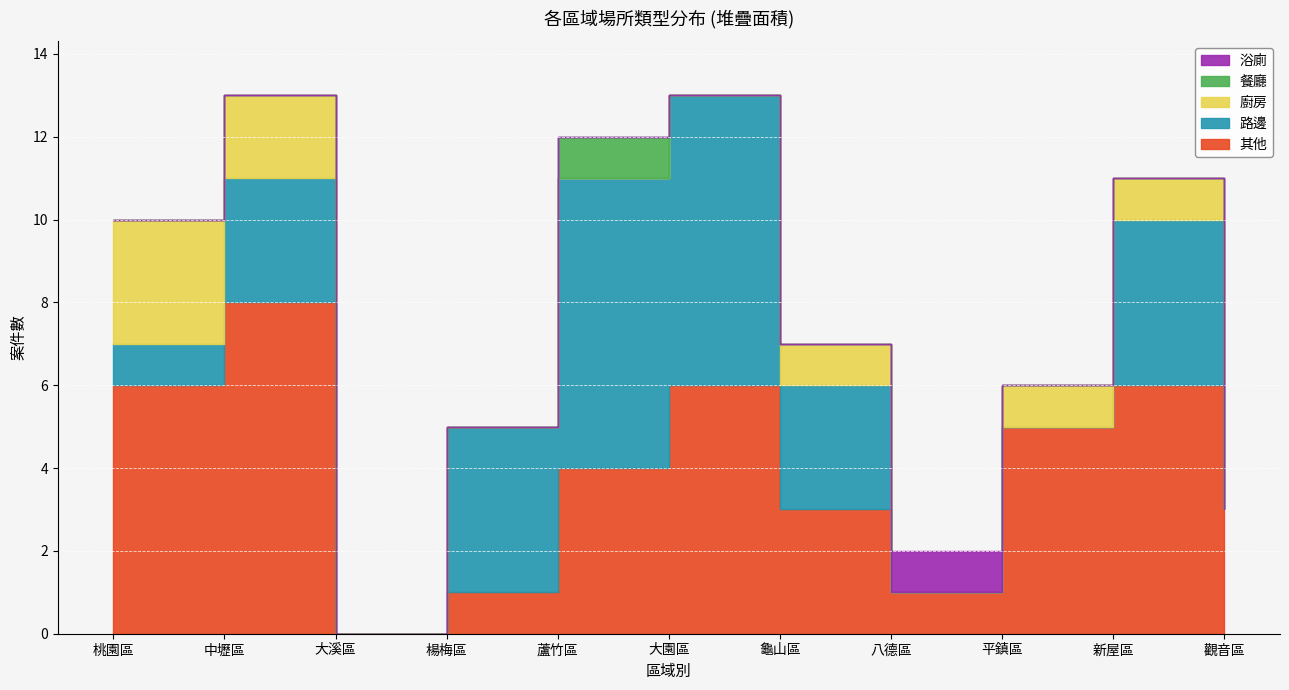

The value of 廚房 at 蘆竹區 is 0. True or false?

True